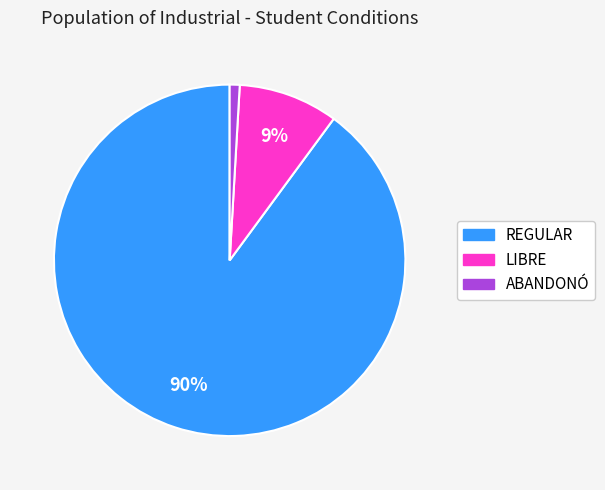

Is the sum of REGULAR and ABANDONÓ greater than half?

Yes